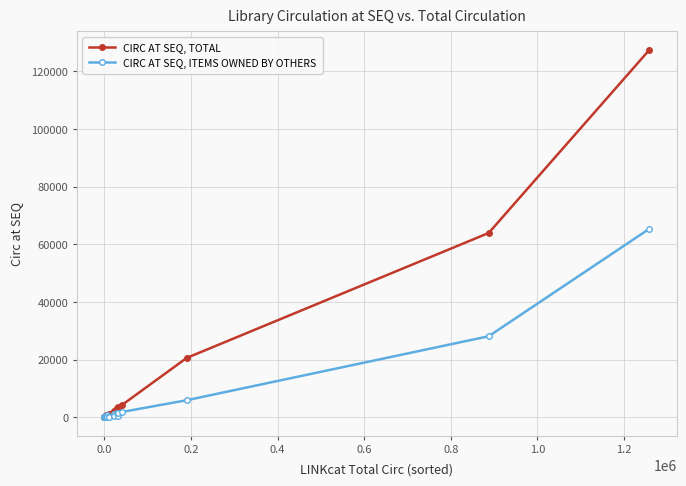

What is the value of the CIRC AT SEQ, TOTAL point at the 31st from the left?

1054